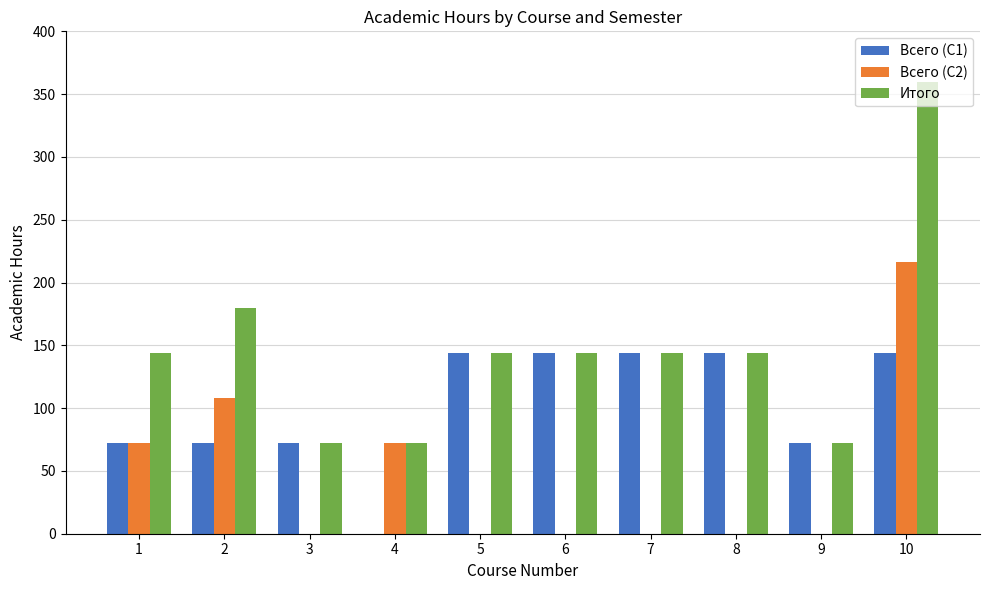

At which category is the sum across all series the highest?

10